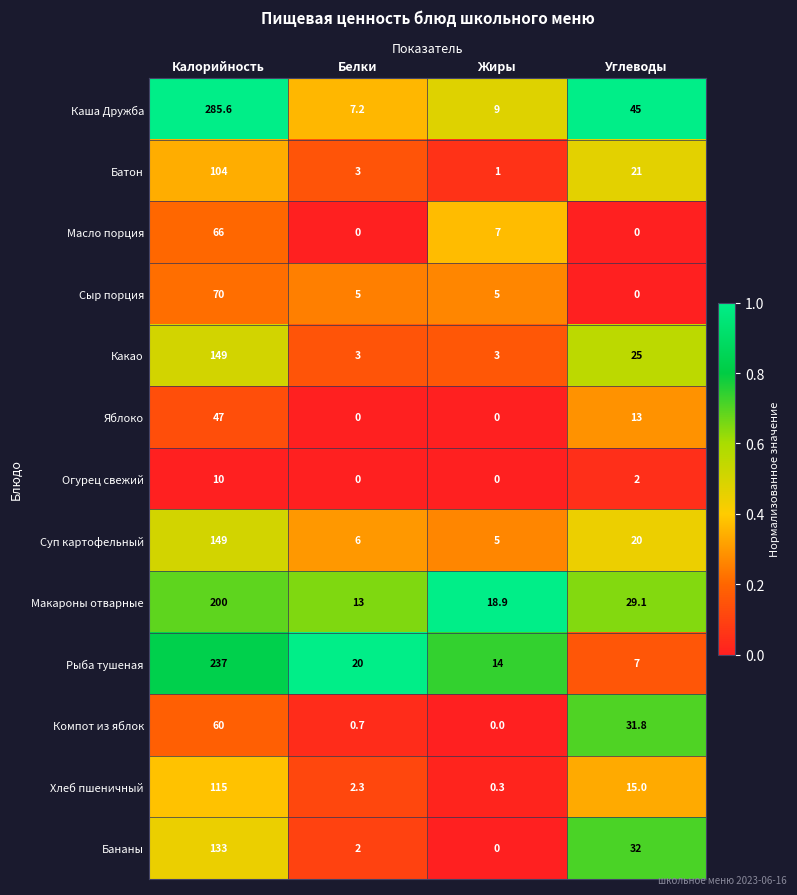

What is the total value across all series at Жиры?

63.2